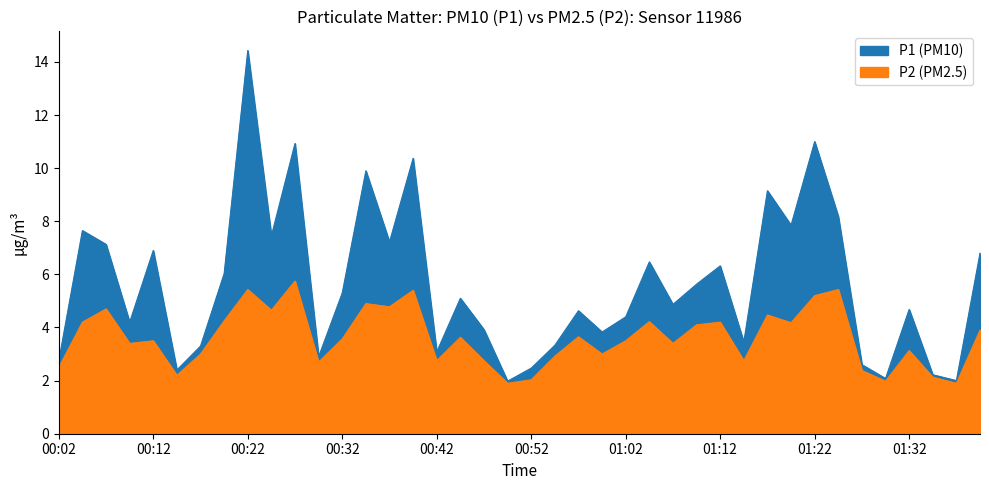

Which category has the highest value across all series?

00:22